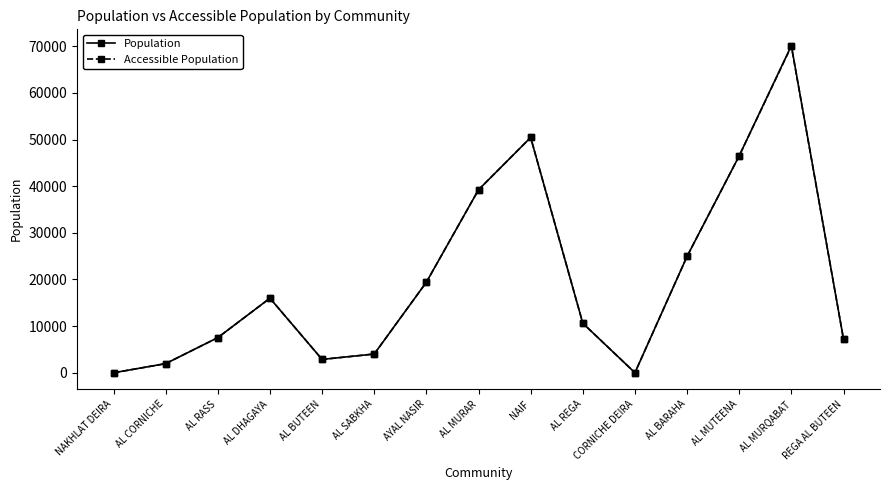

True or false: Accessible Population has a value of 32464 at NAKHLAT DEIRA.

False